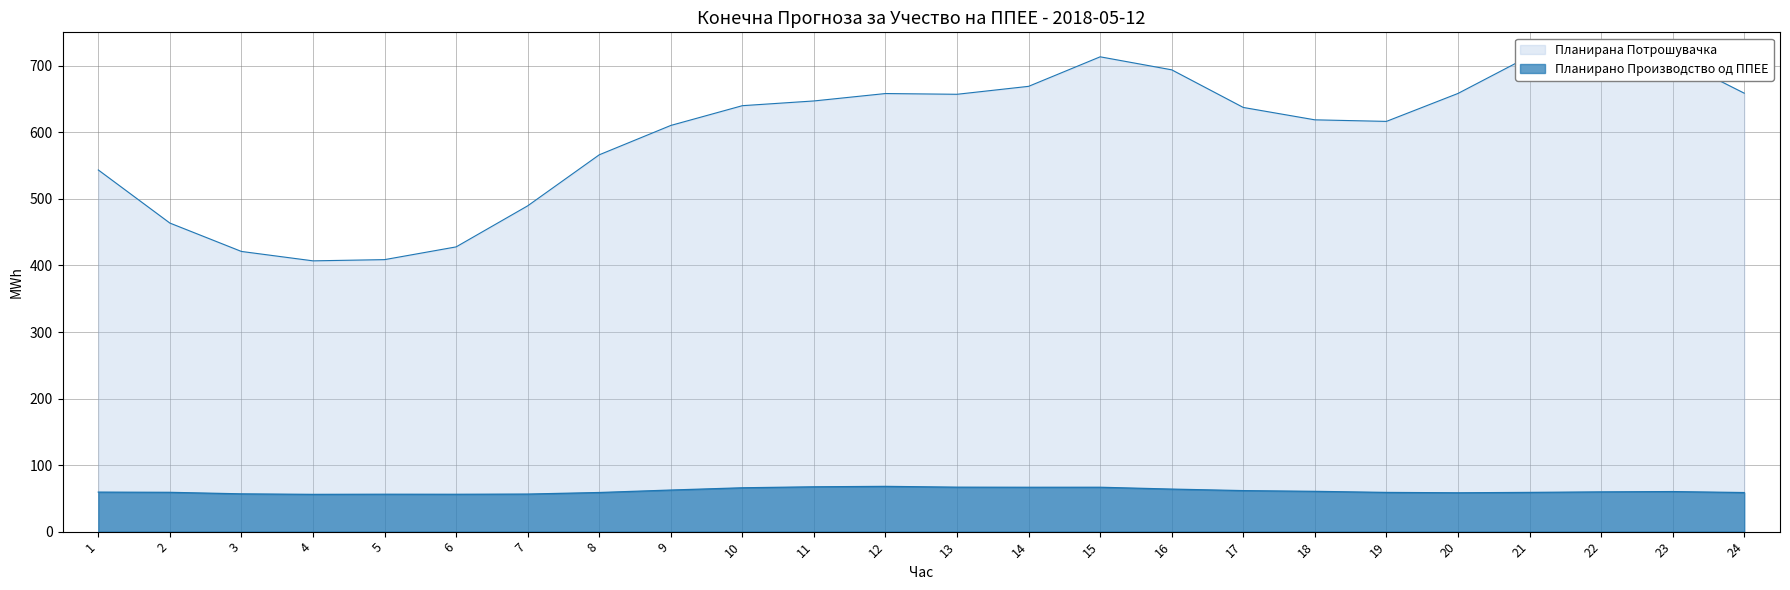

Is it true that Планирана Потрошувачка equals 489.6 at 7?

True